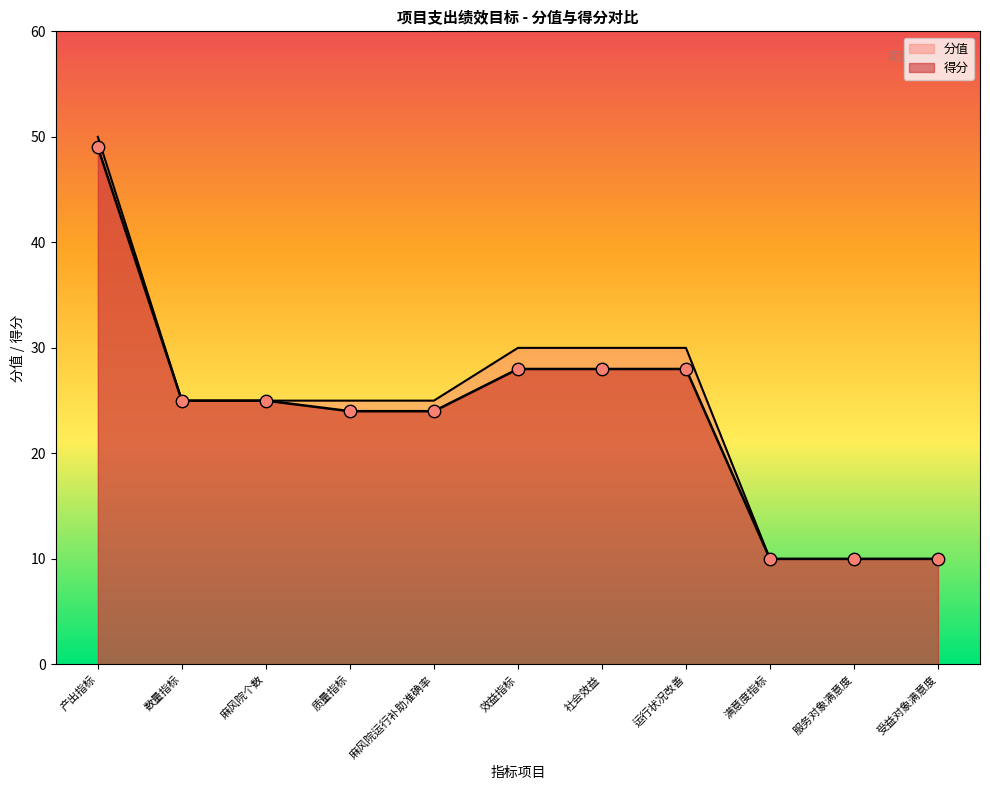

What is the ratio of the value at 运行状况改善 to the value at 数量指标?

1.1